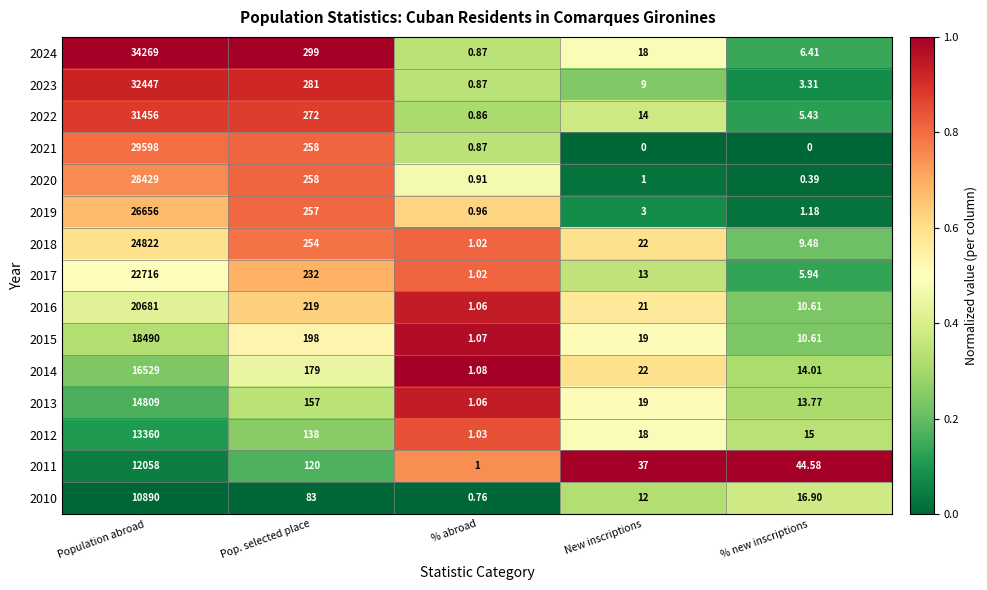

Which category has the lowest value in the 2023 series?

% abroad